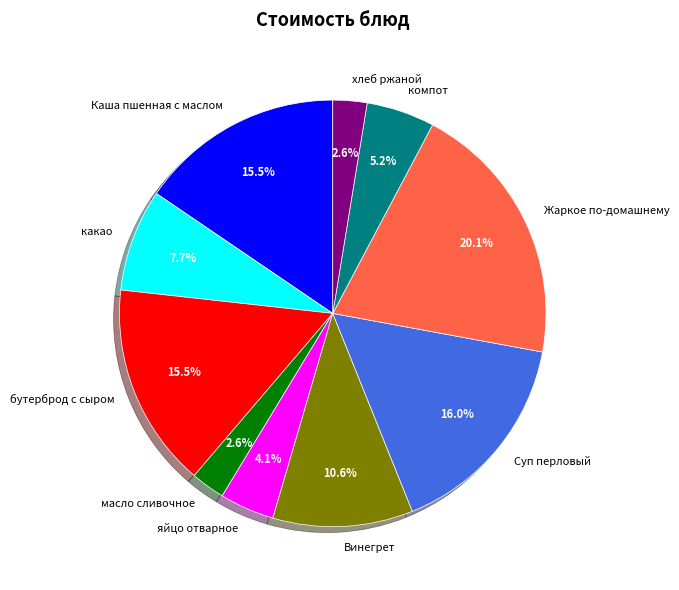

Which has a higher value, Винегрет or хлеб ржаной?

Винегрет